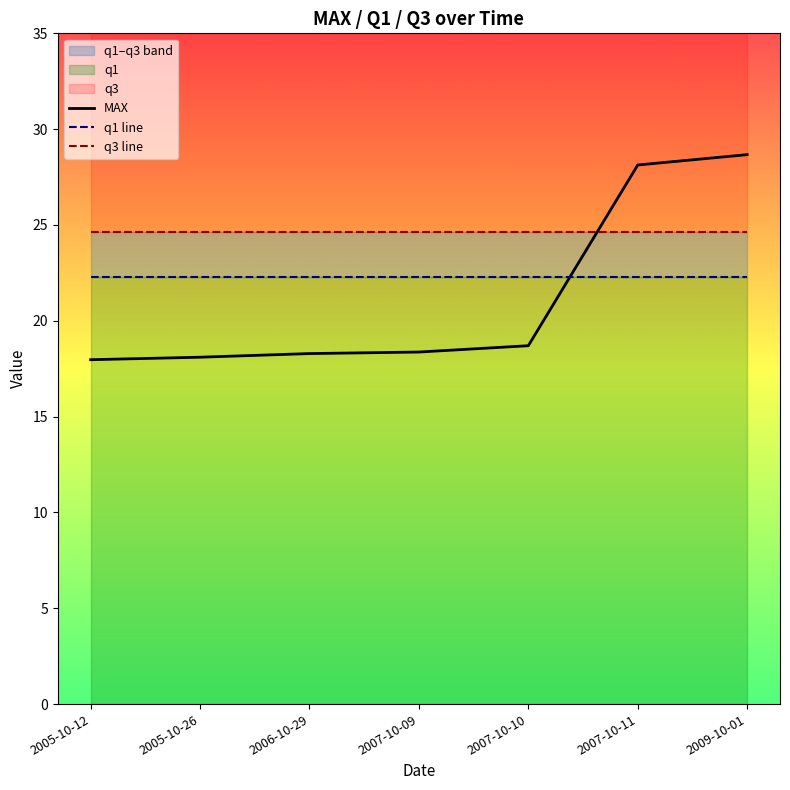

At which category does the chart reach its minimum across all series?

2005-10-12